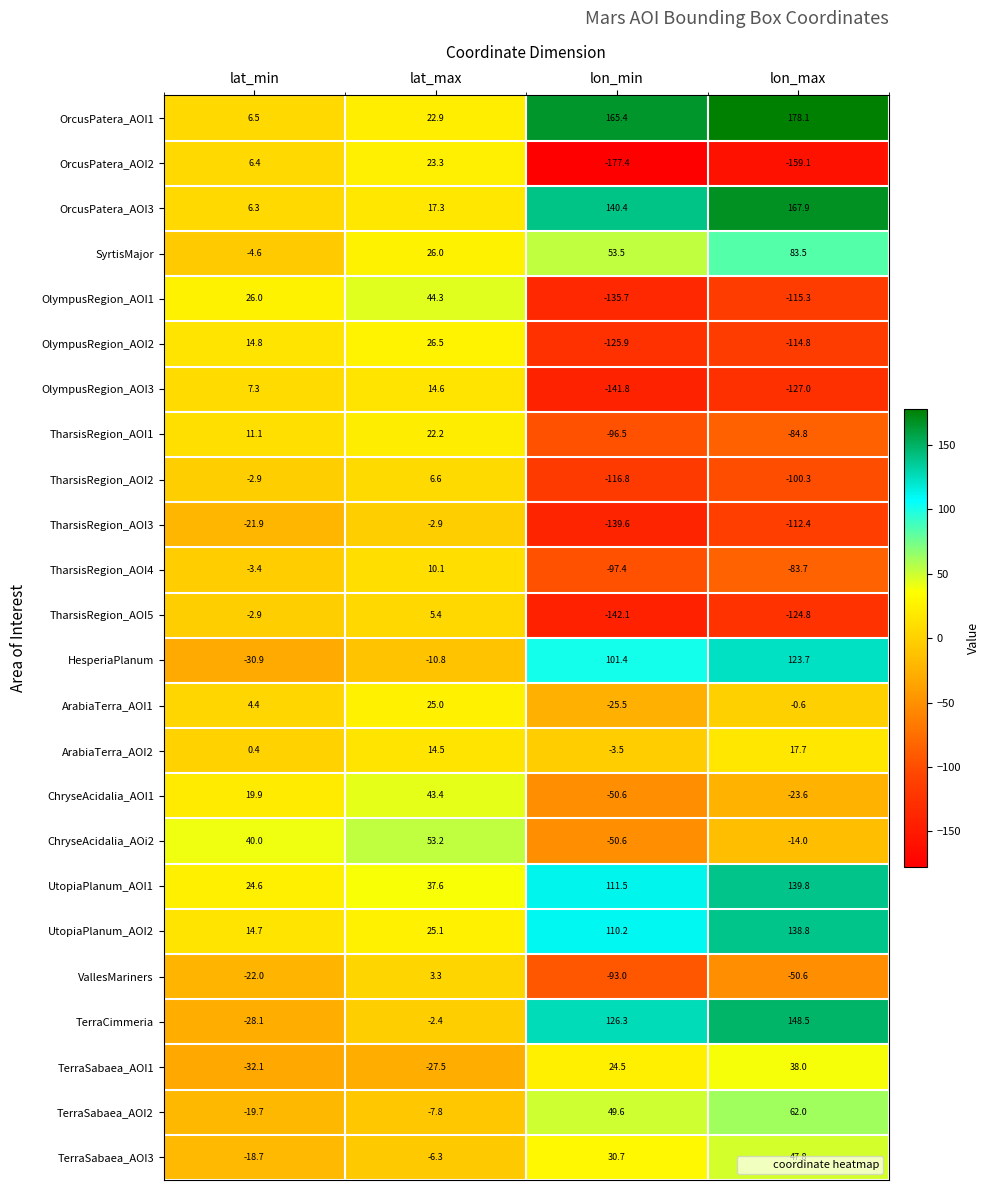

What is the smallest value displayed?

-177.4